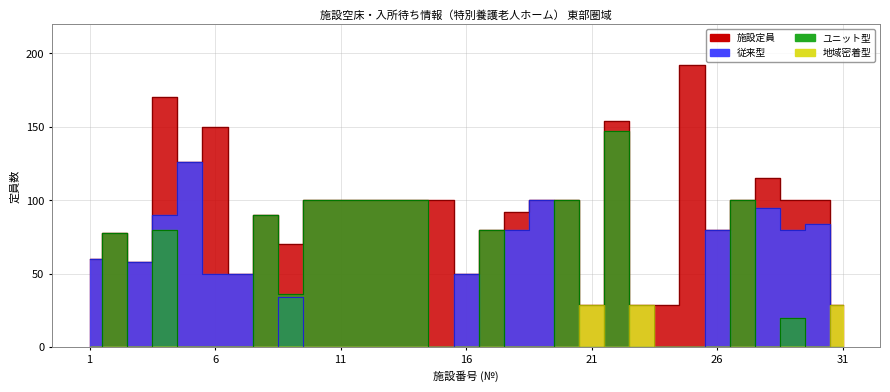

Count the number of data series in this chart.

4